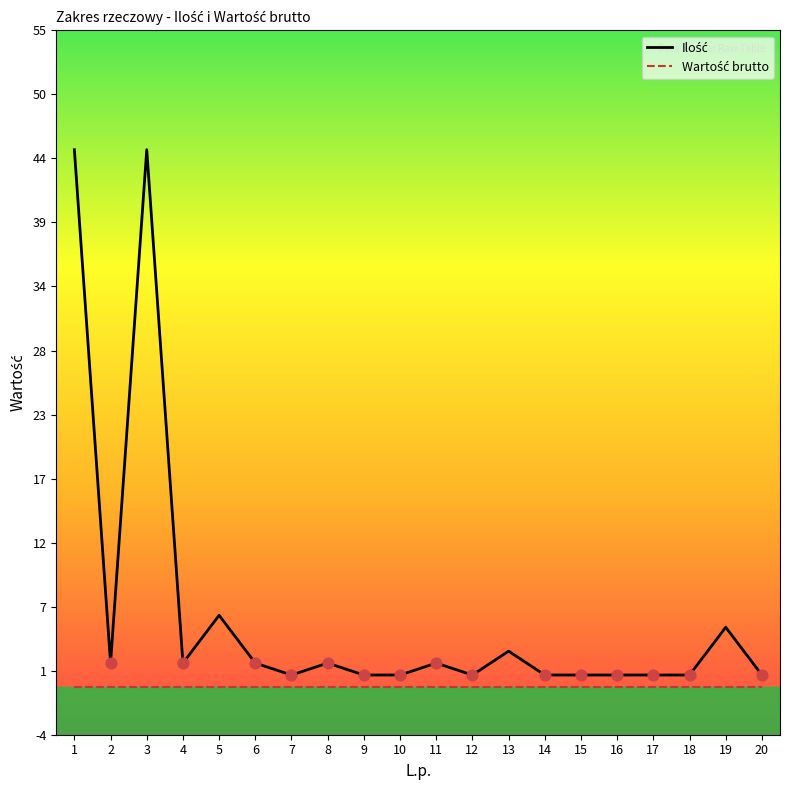

What is the greatest value displayed?

45